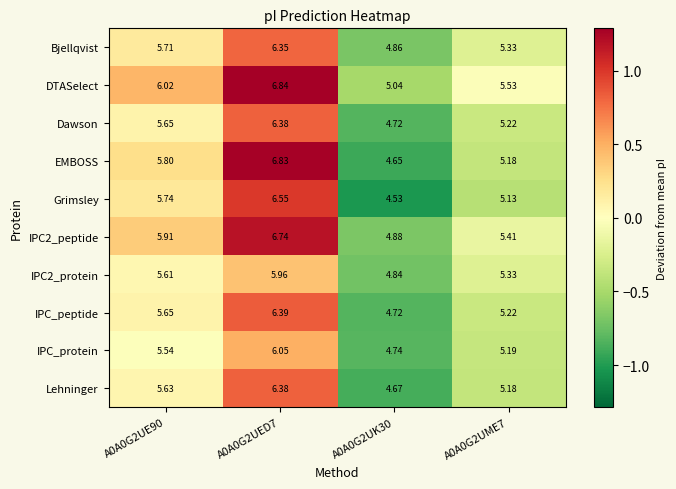

Which series has the largest total across all categories?

DTASelect